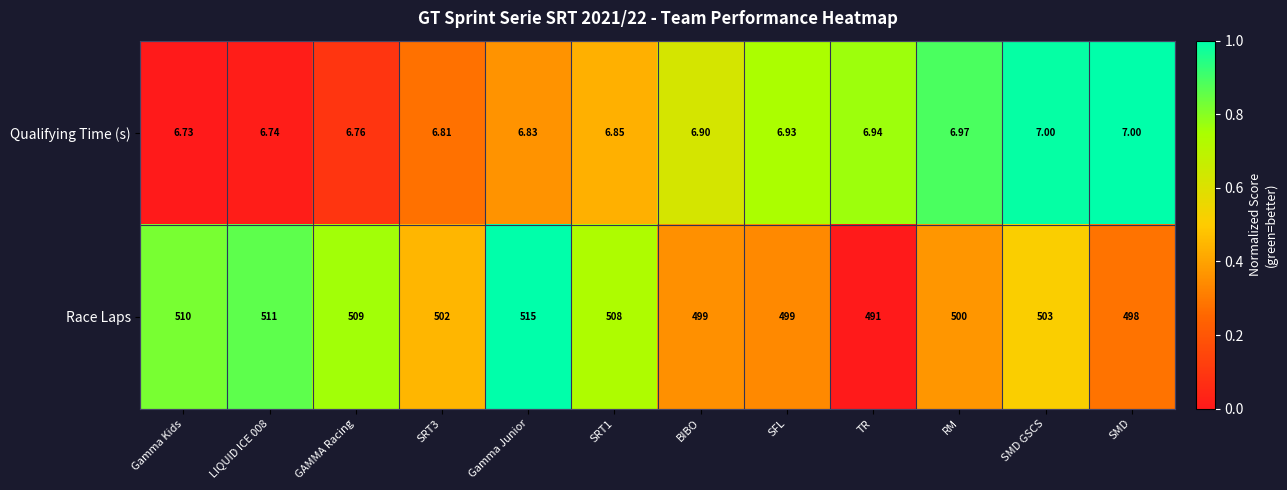

Which series has the largest range (max minus min)?

Race Laps